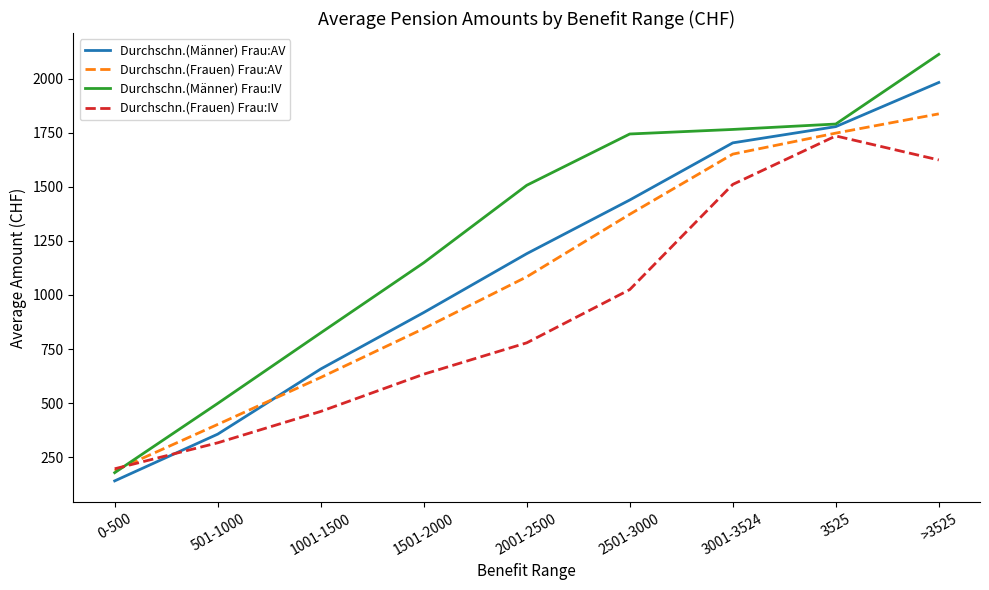

Does the chart display data point markers on the line(s)?

No